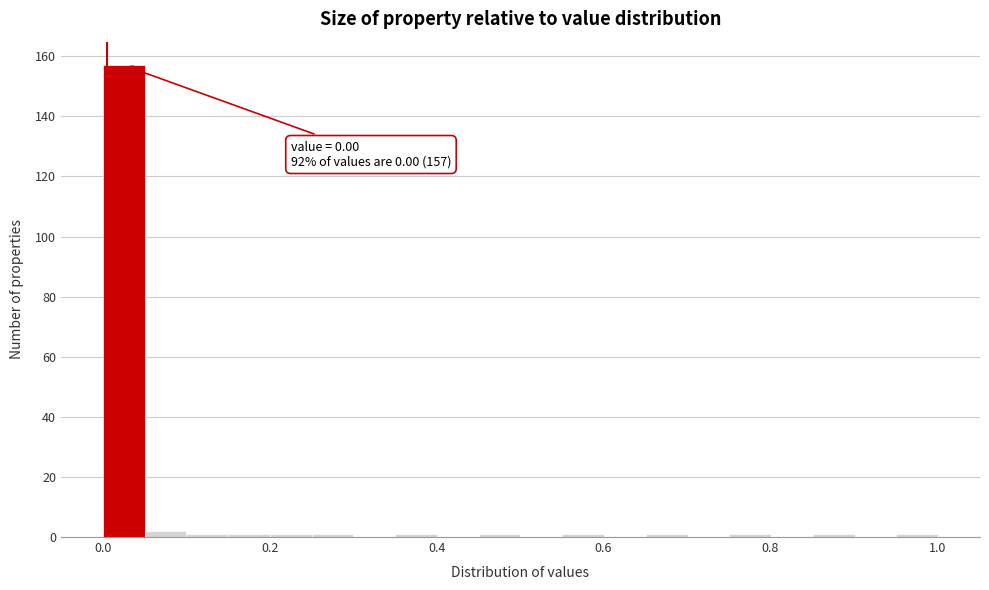

Read against the x-axis, roughly where is the centre of the tallest bar?

0.02